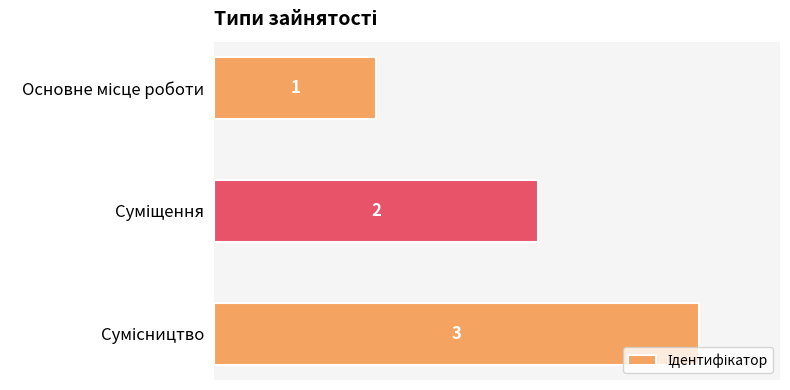

What is the greatest value displayed?

3